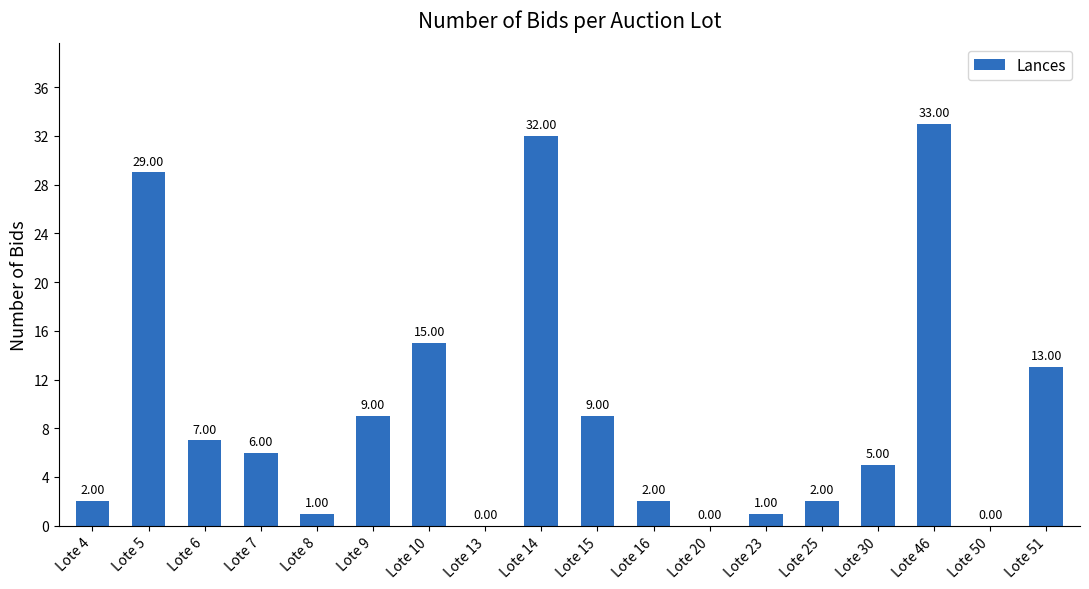

Between Lote 9 and Lote 23, which is larger?

Lote 9